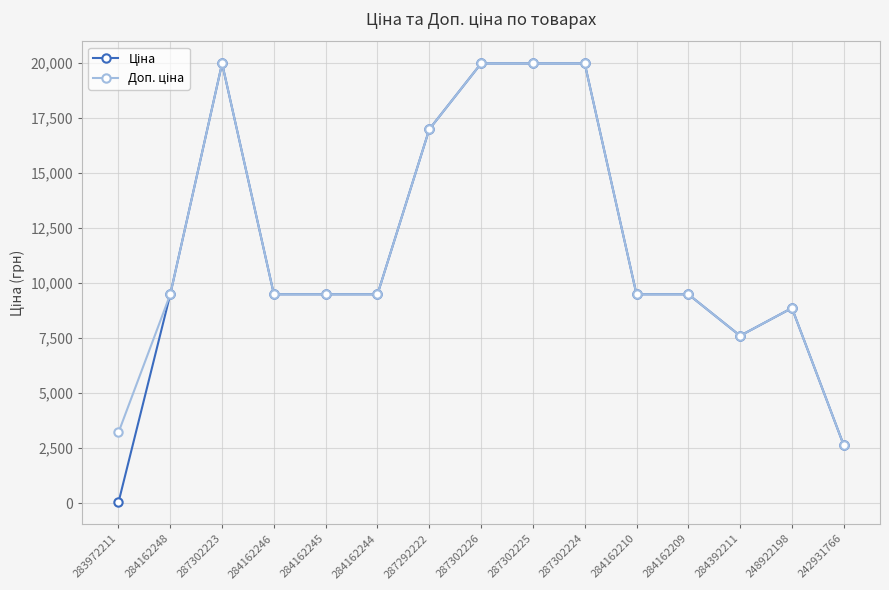

What is the total value across all series at 287292222?

33952.7